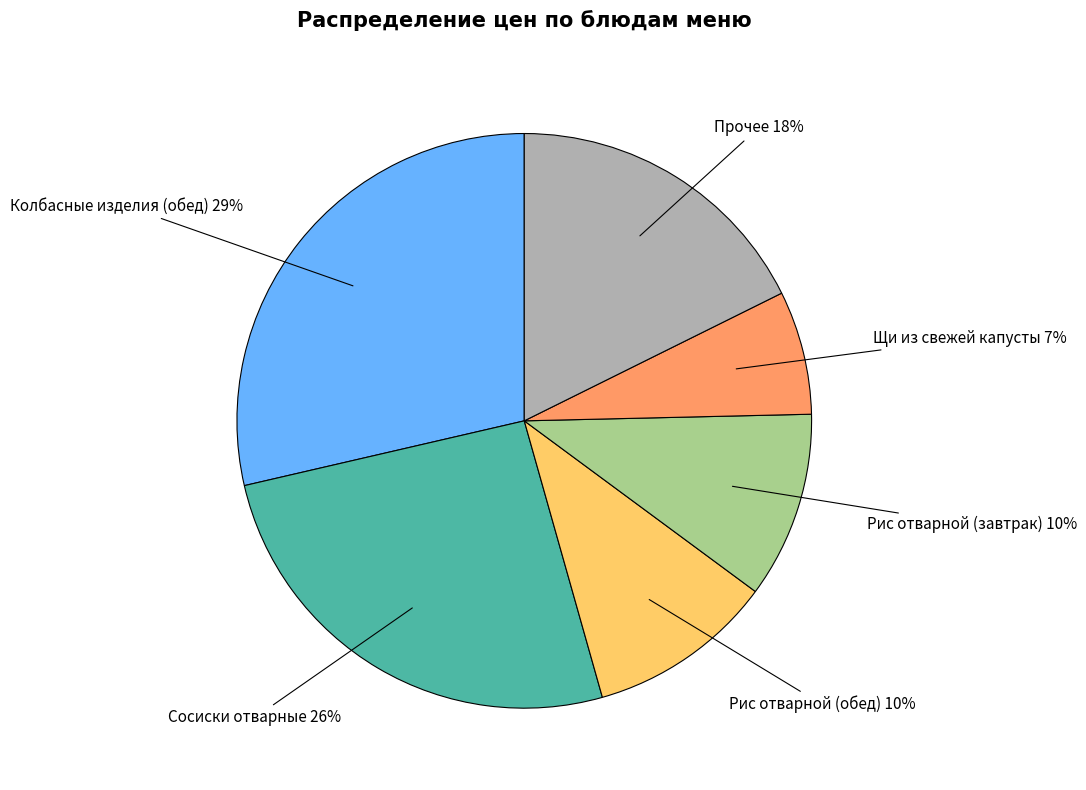

Does any single category account for the majority?

No